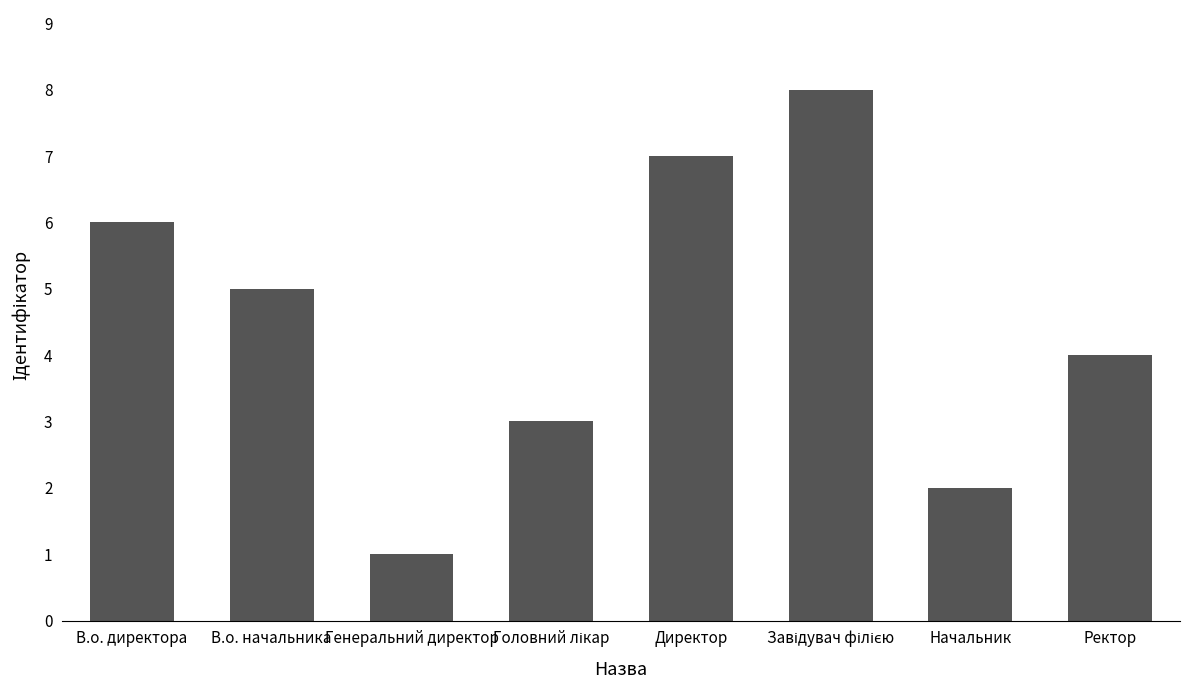

What is the value of the 1st bar from the left?

6